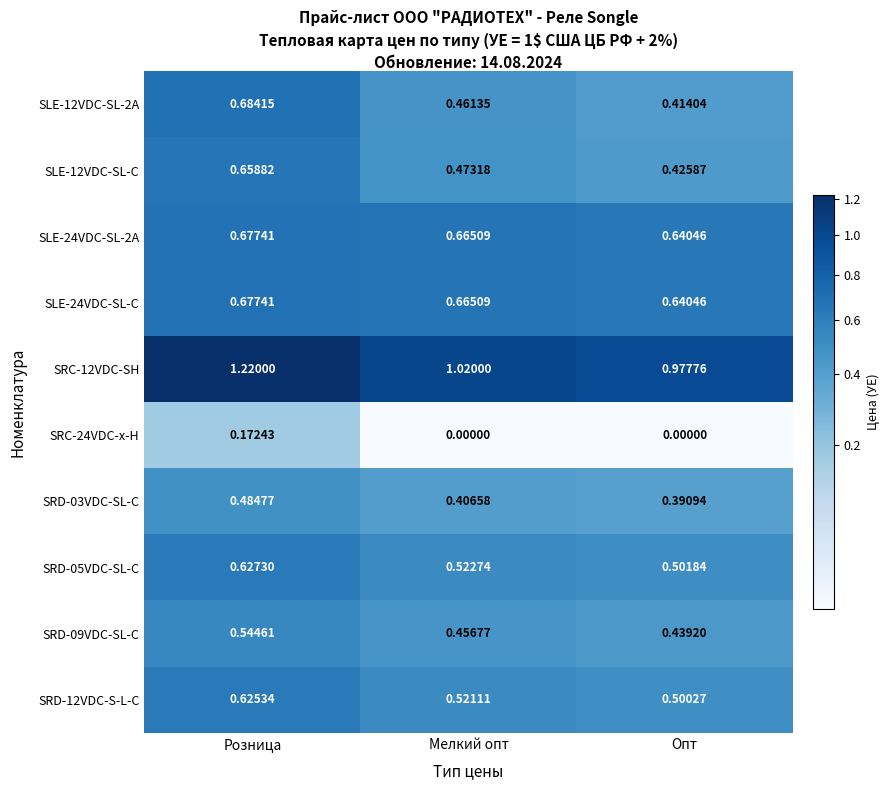

At which category is the sum across all series the highest?

Розница